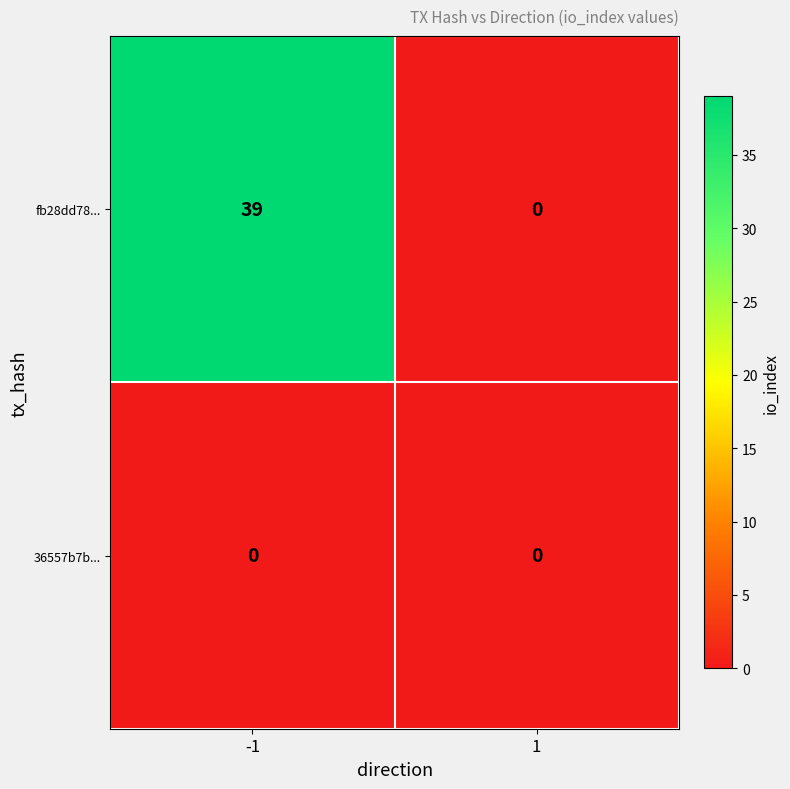

The fb28dd78... series shows 64 at -1. True or false?

False